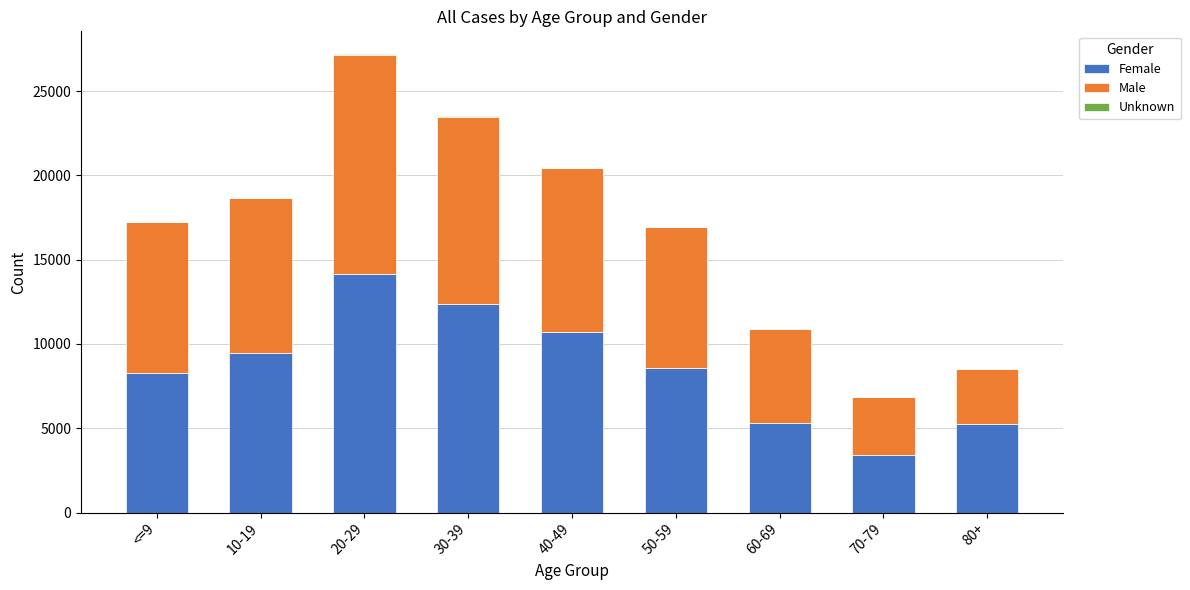

The Female series shows 3196 at 20-29. True or false?

False